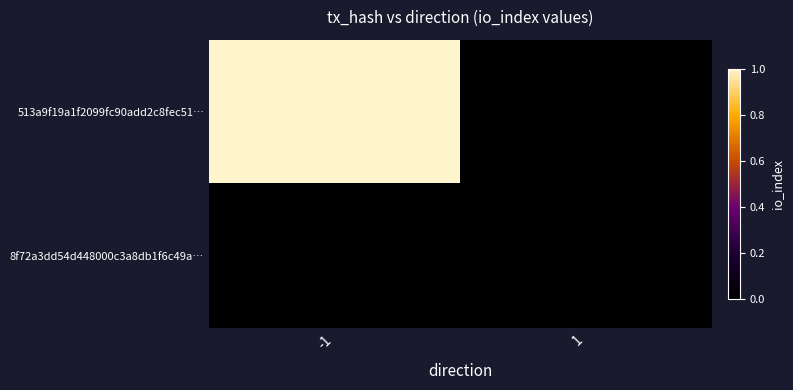

Which series has the largest range (max minus min)?

513a9f19a1f2099fc90add2c8fec51…